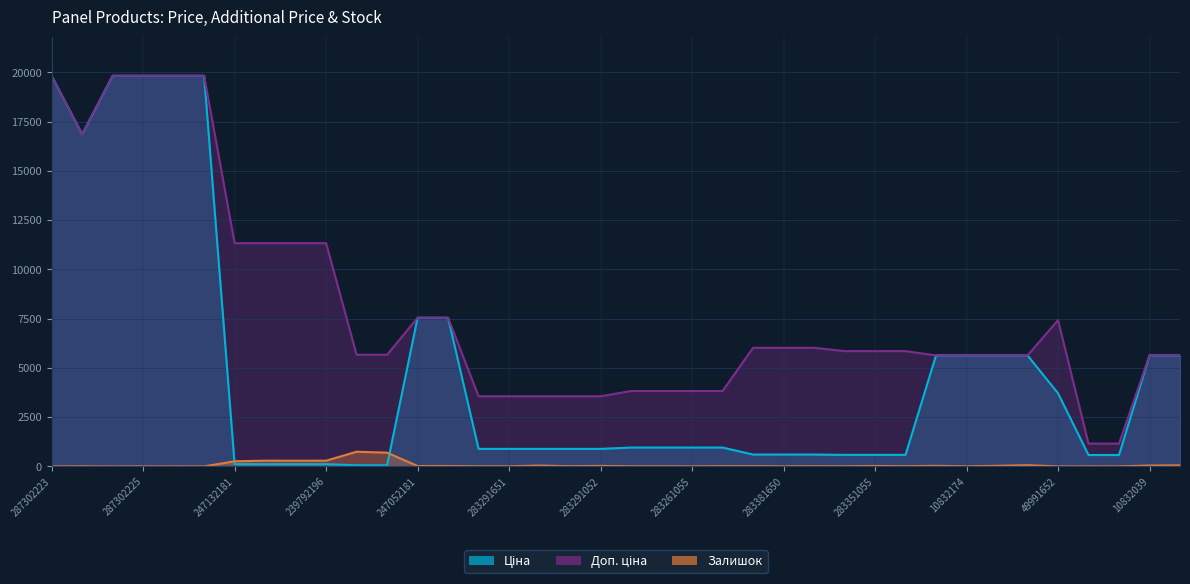

What are all the series names shown in the legend?

Ціна, Доп. ціна, Залишок